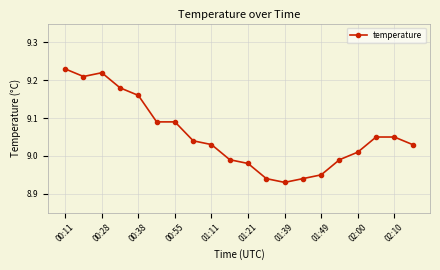

Does the chart display data point markers on the line(s)?

Yes